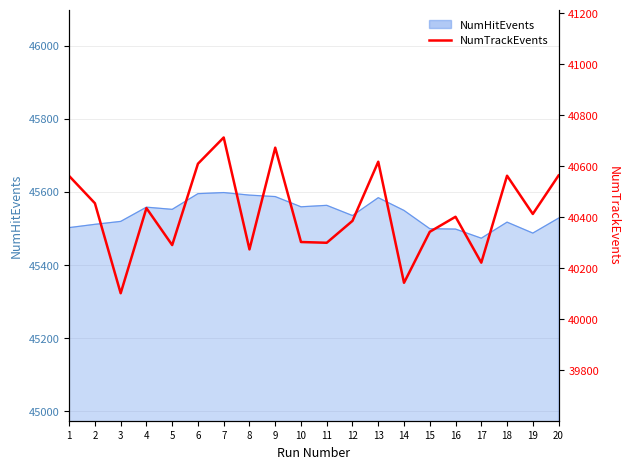

How many points are lower than both their immediate neighbors (excluding endpoints)?

7